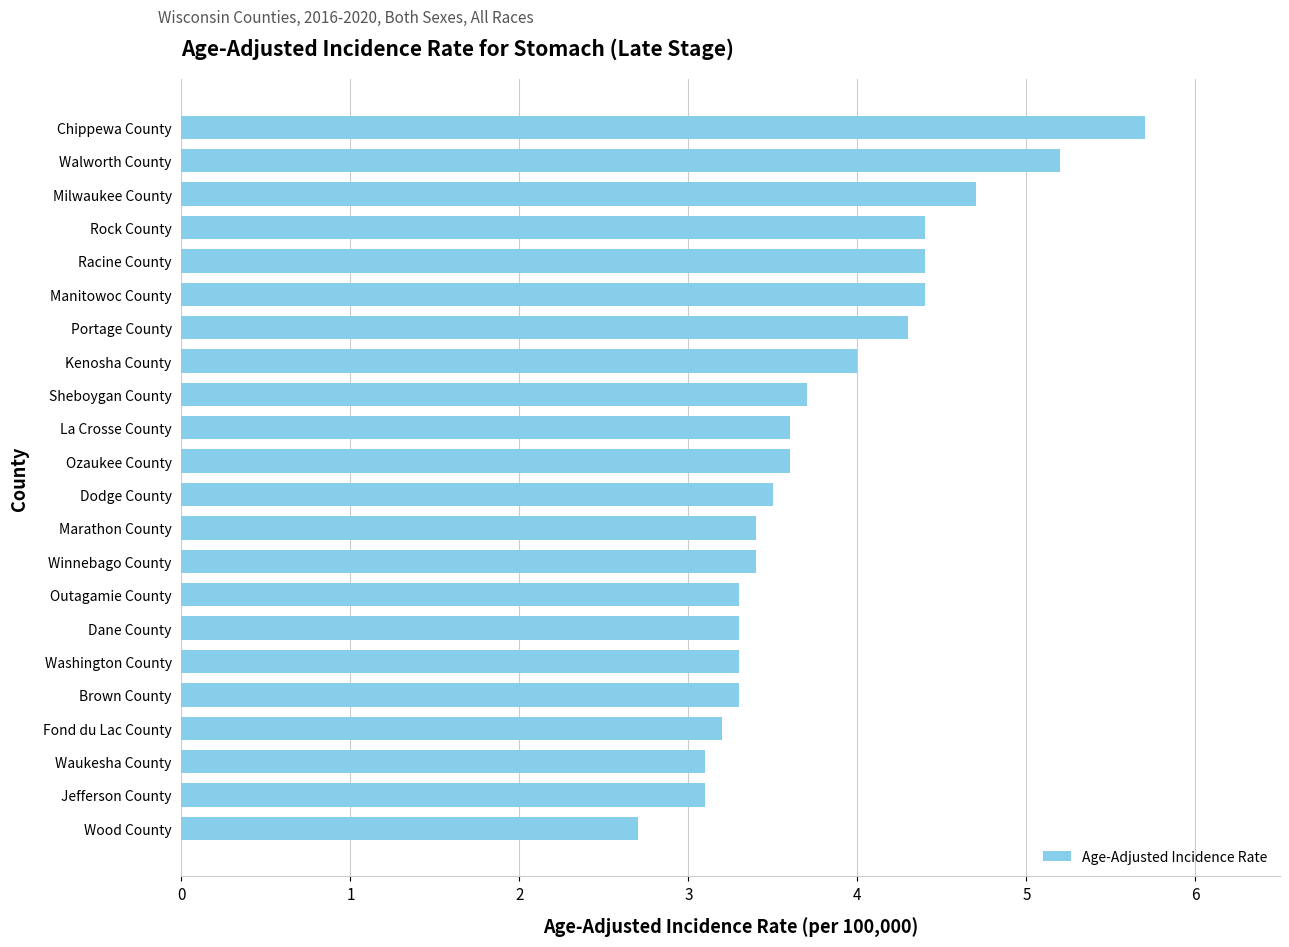

What is the average value?

3.8